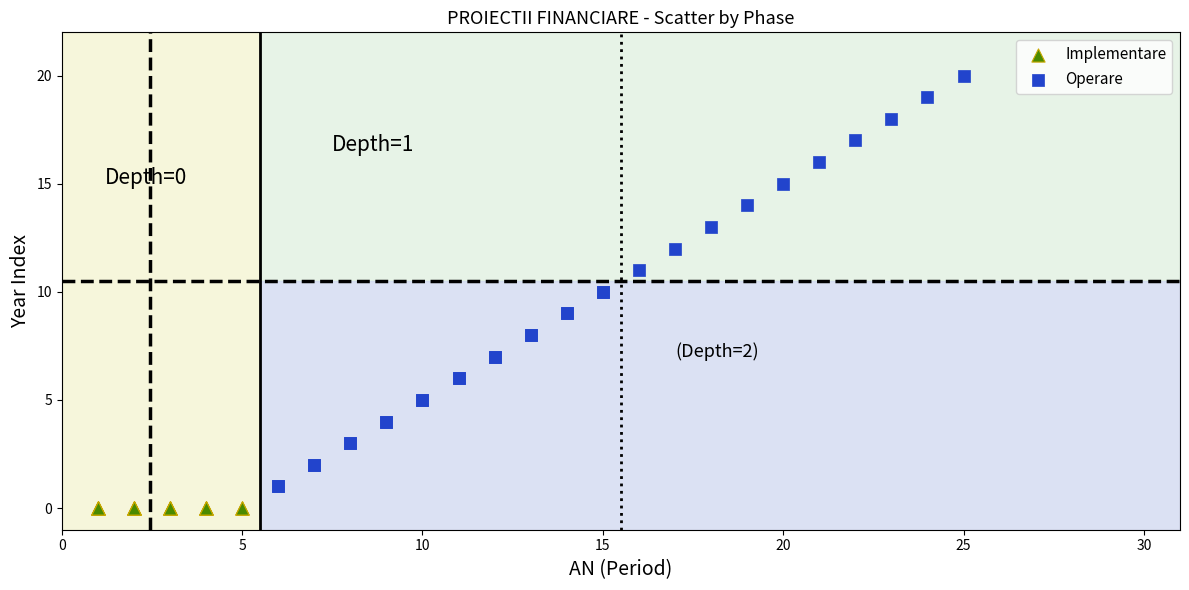

Which series reaches the minimum Y coordinate?

Implementare